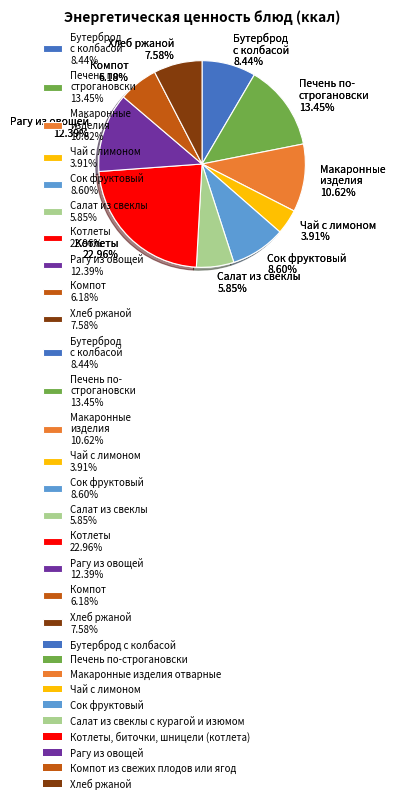

Does any single category account for the majority?

No